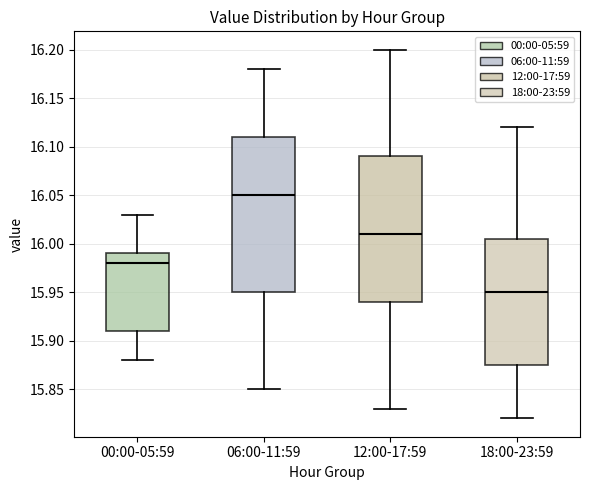

Which box's median line is the lowest?

18:00-23:59